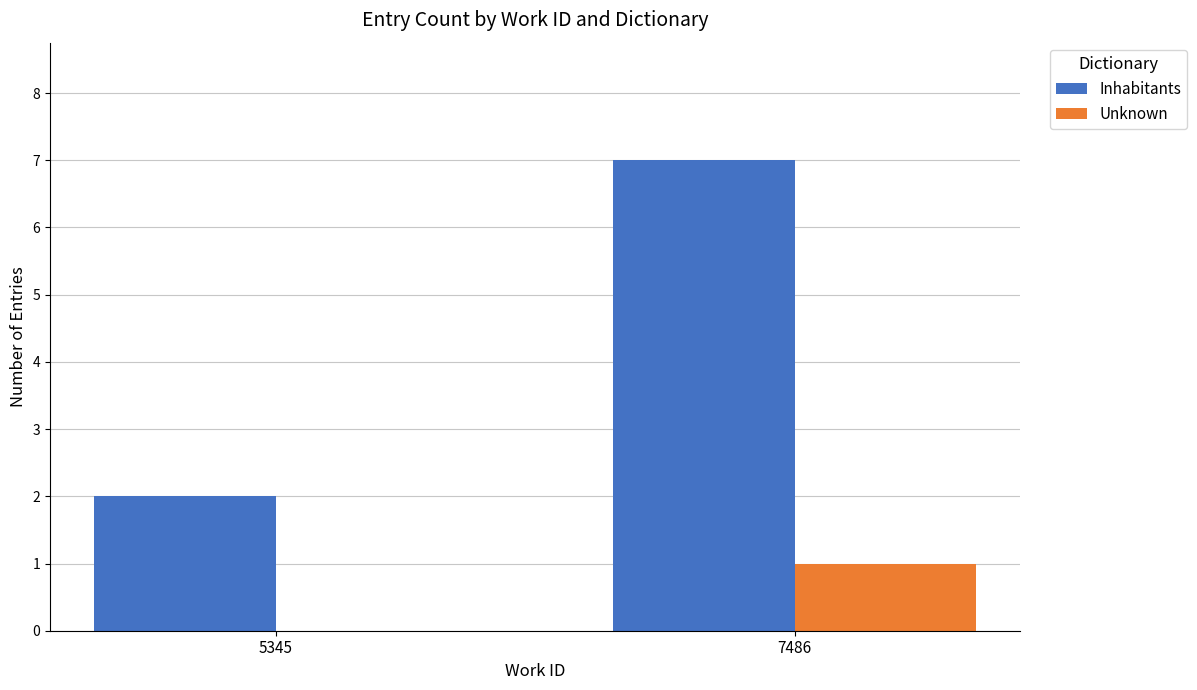

What are all the series names shown in the legend?

Inhabitants, Unknown